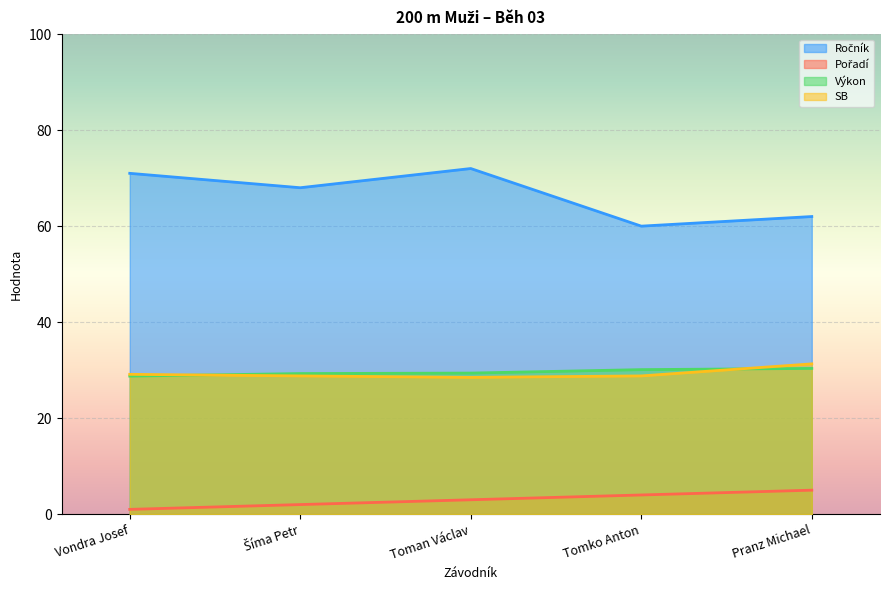

What is the greatest value displayed?

72.0